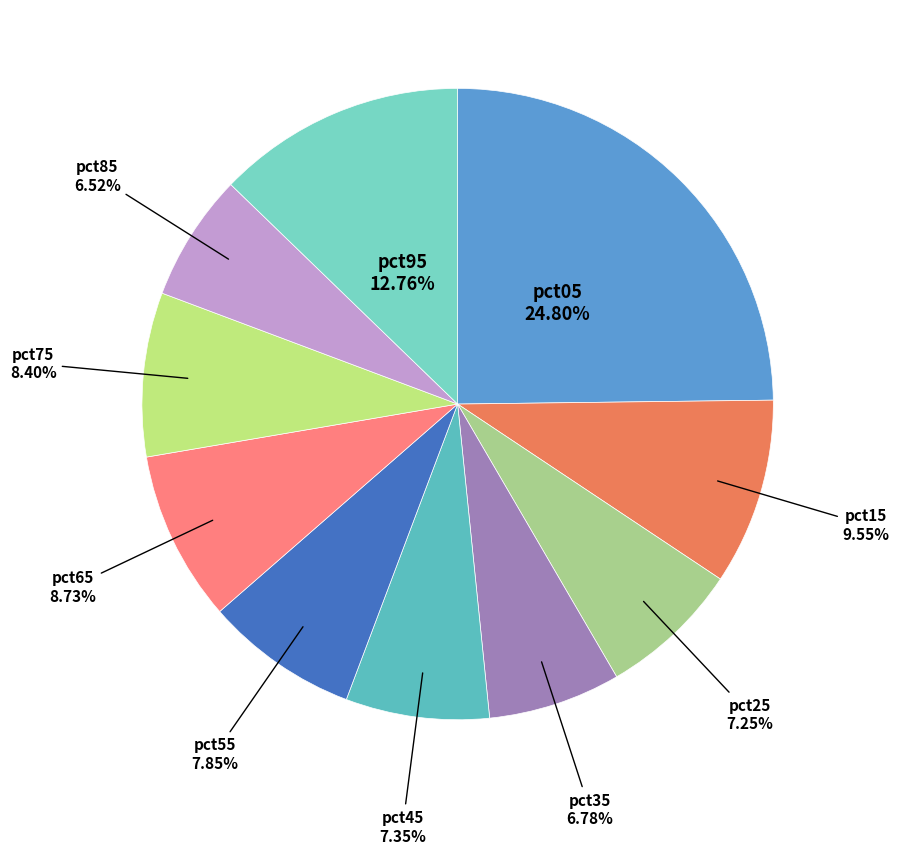

The pct65 slice represents 1% of the pie. True or false?

False